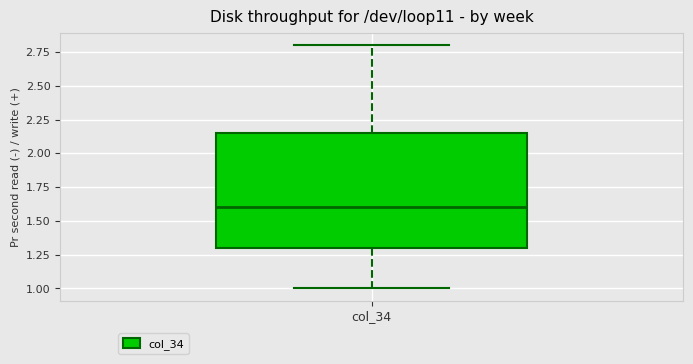

Transcribe this box plot: give where the median line is, the range the box spans, and where the two whiskers end, as read against the y-axis. The values are not printed on the chart, so give them approximately, as read against the axis.

median 1.60, box 1.30 to 2.15, whiskers 1.00 to 2.80